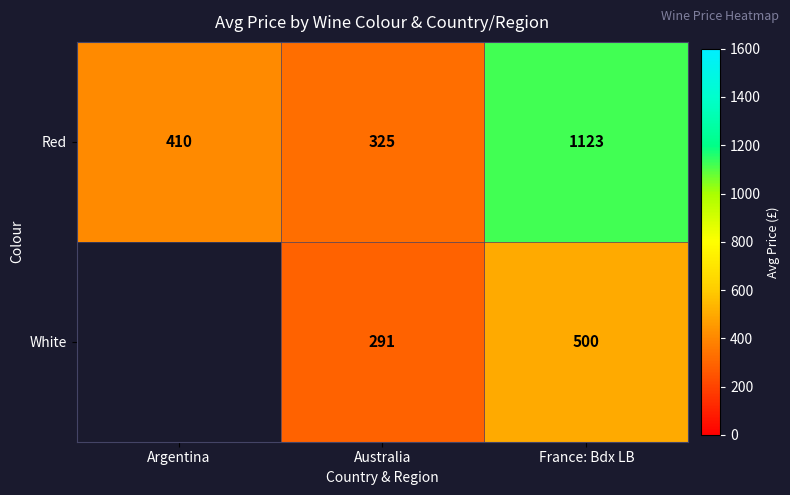

List the labels in order of Red value, largest first.

France: Bdx LB, Argentina, Australia